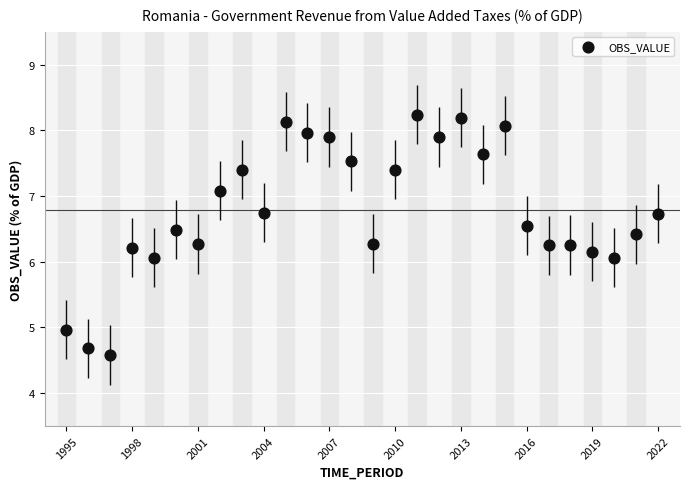

What is the range of X values (max minus min)?

27.0